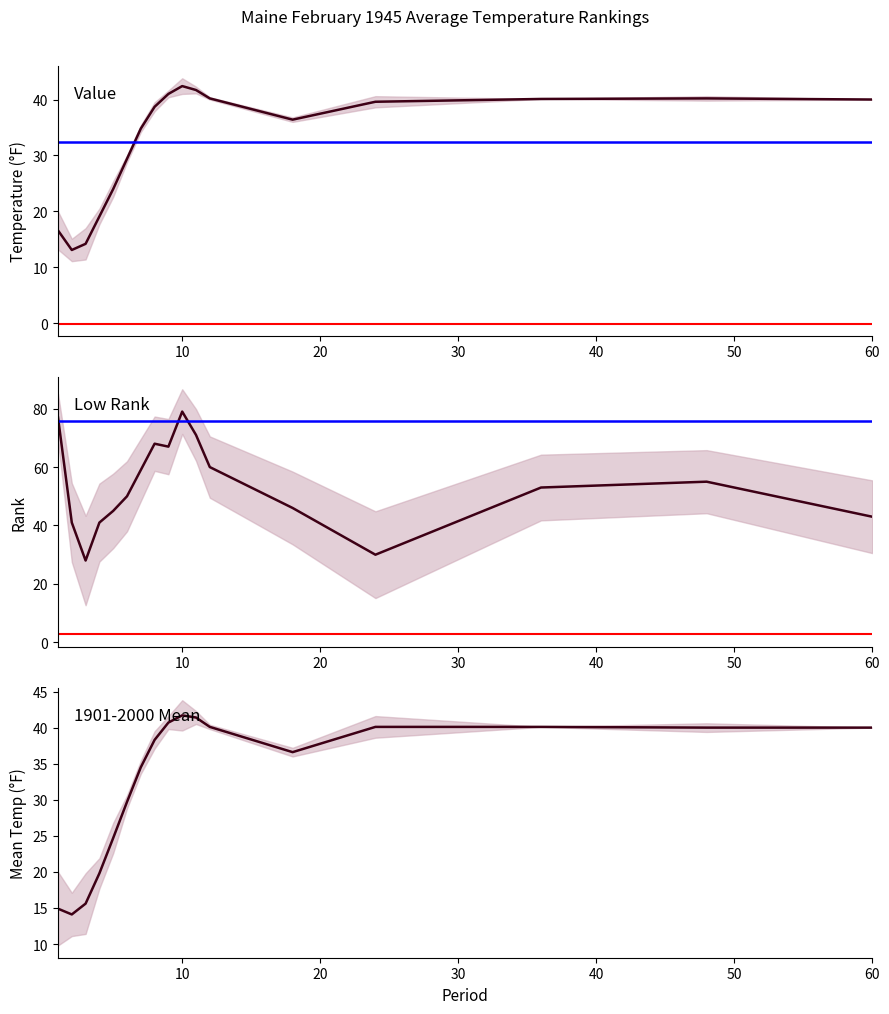

How many data points does each series have?

17